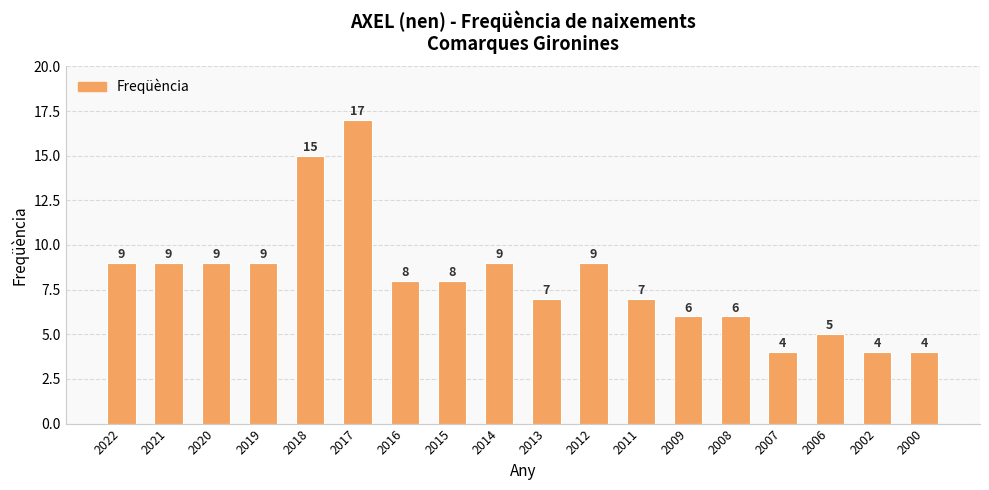

What is the difference between the maximum and minimum values?

13